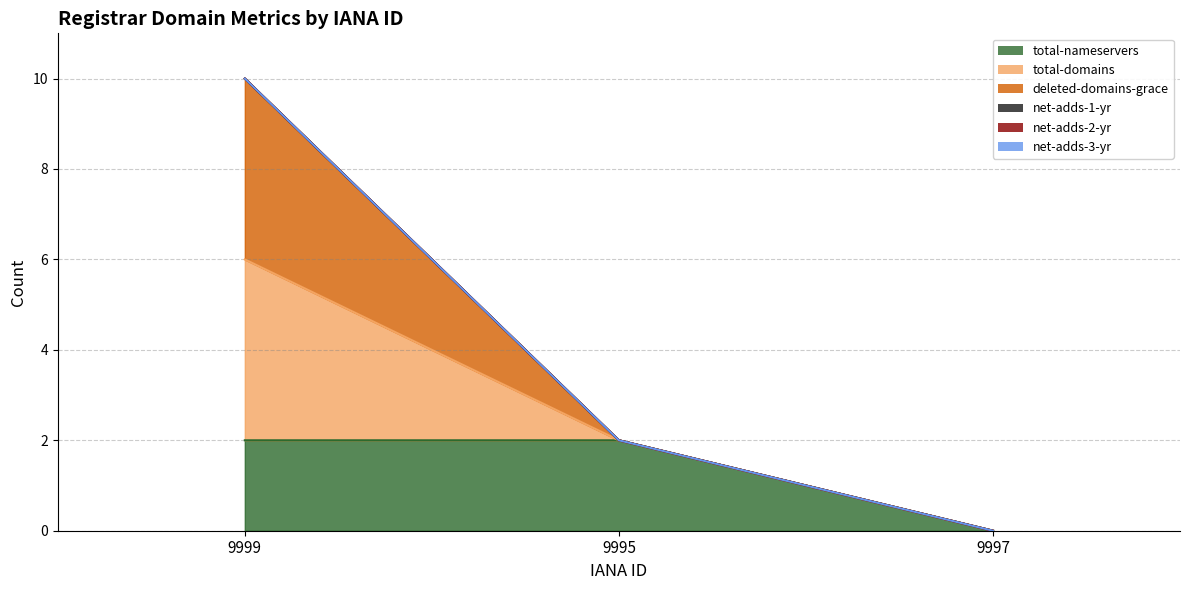

How many total-domains values are between 0 and 10?

3